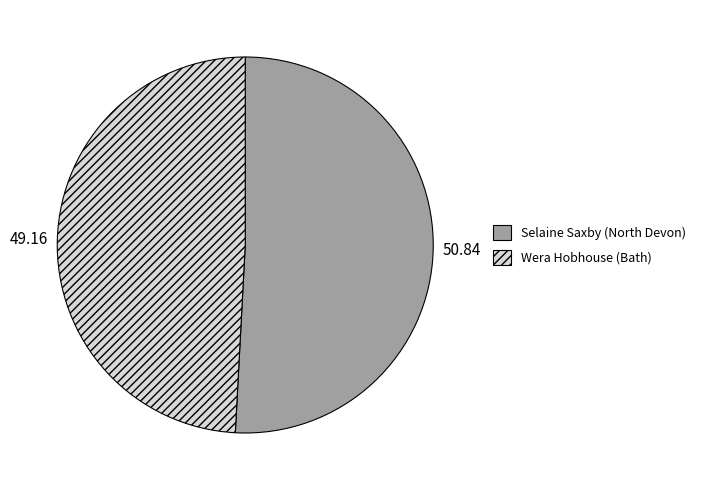

How many slices are in this pie chart?

2